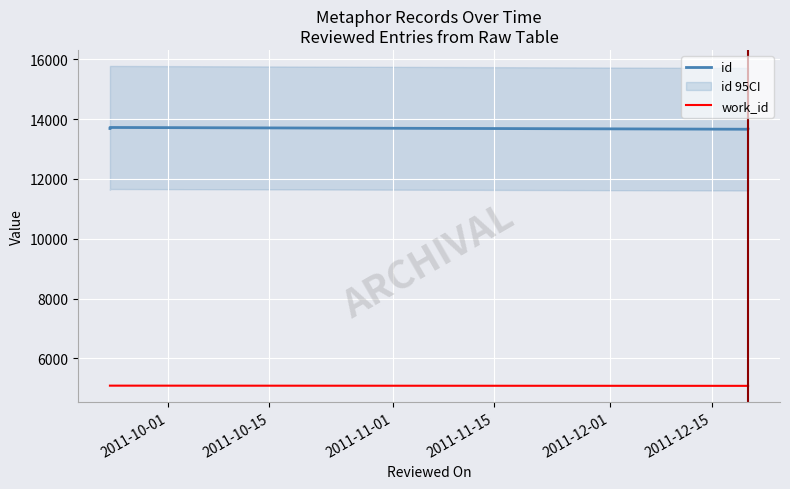

What are all the series names shown in the legend?

id, work_id